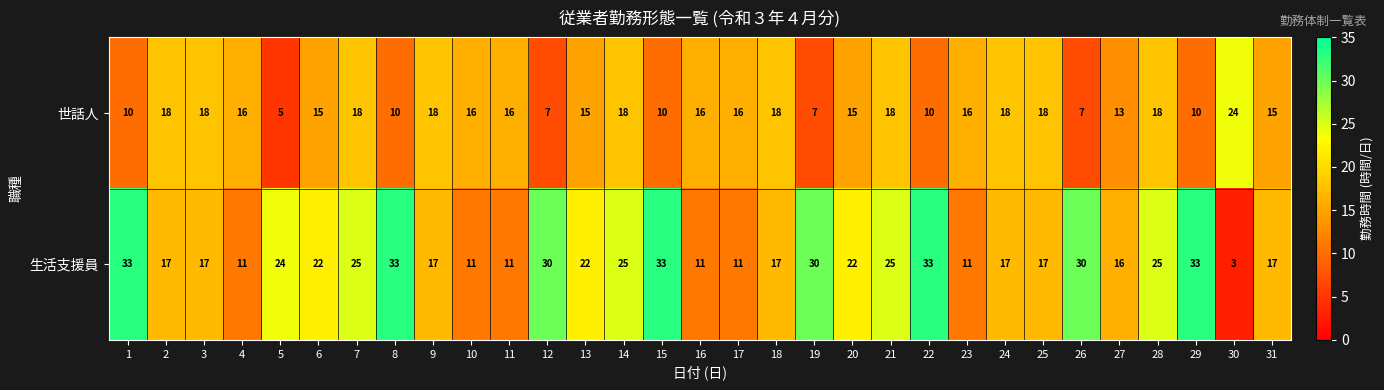

Which series changed the most between 30 and 31?

生活支援員